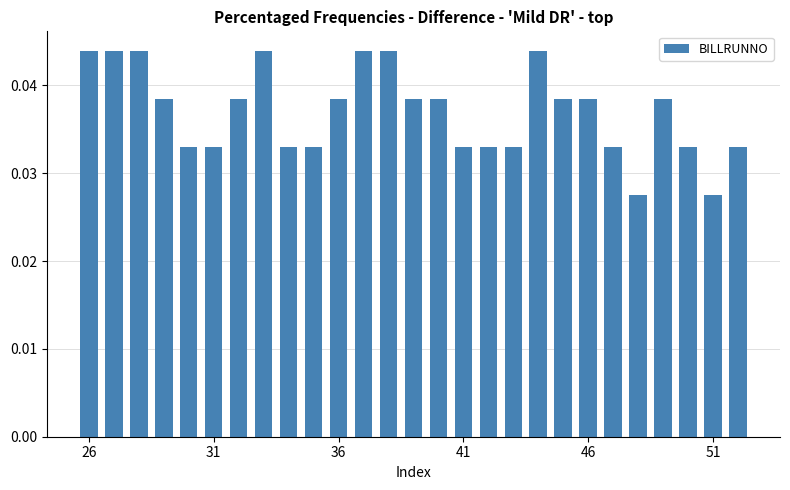

The value at 46 is 0.1. True or false?

False